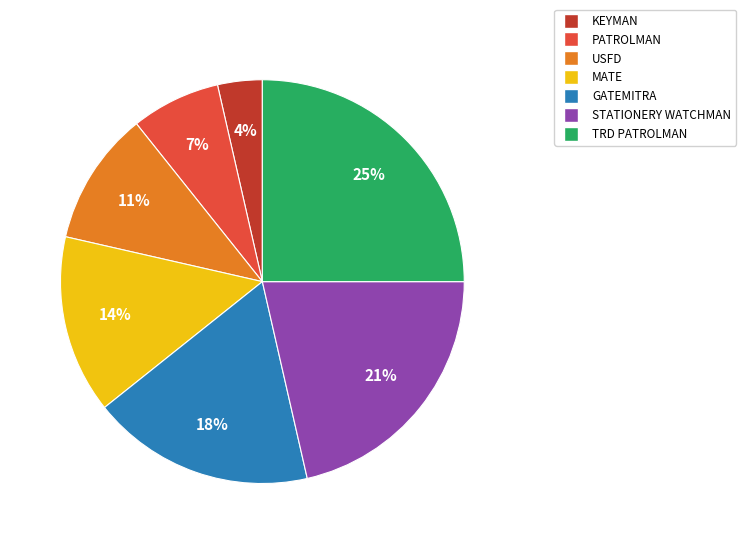

What percentage is the KEYMAN slice, to the nearest percent?

4%